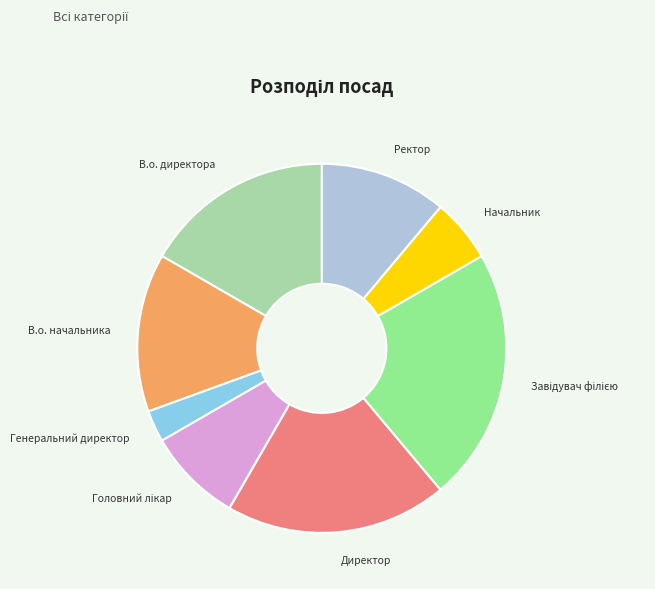

True or false: Генеральний директор accounts for 12% of the total.

False